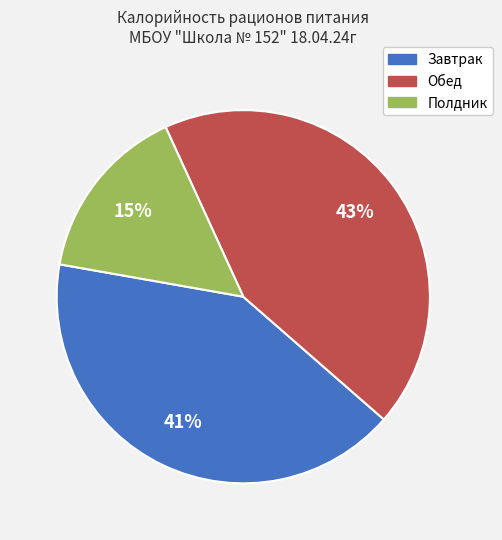

Count the number of slices in the pie.

3